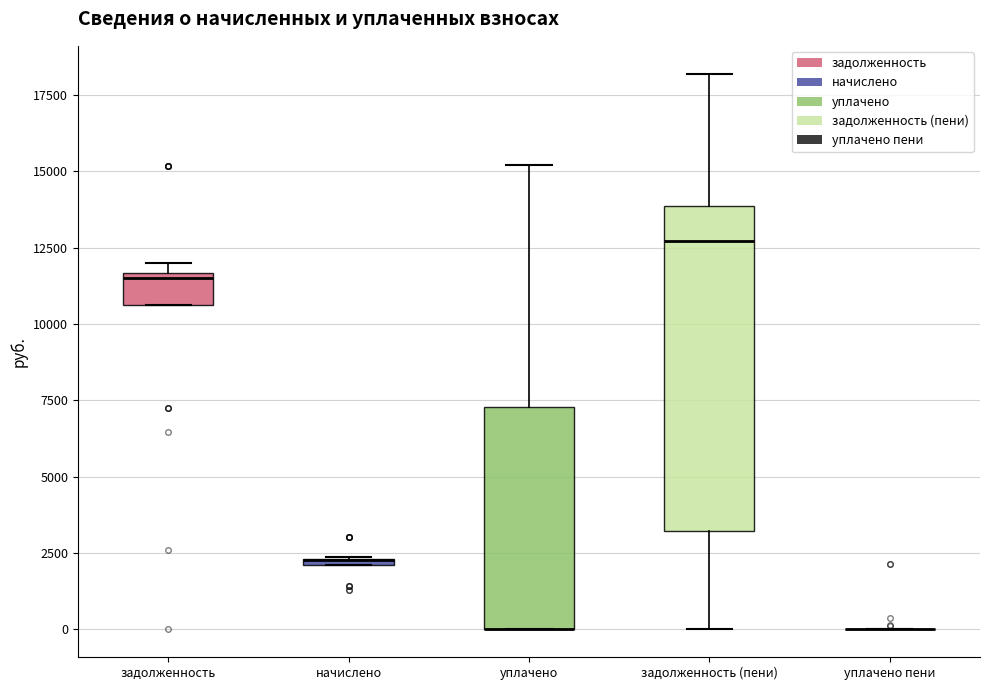

Where does the median line of the box for задолженность (пени) sit on the y-axis? The values are not printed on the chart, so give them approximately, as read against the axis.

12500